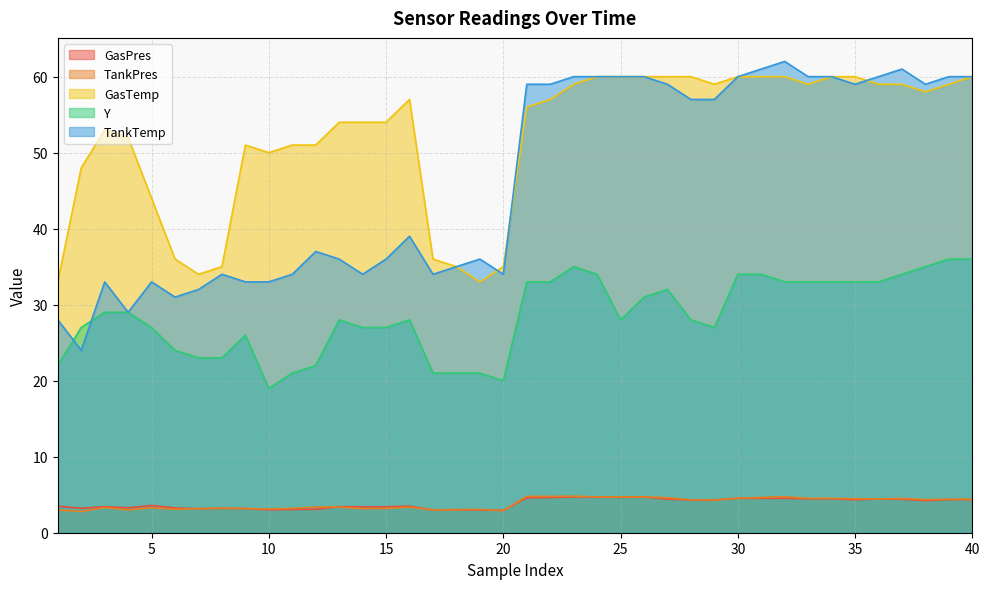

What is the maximum value shown in the chart?

62.0